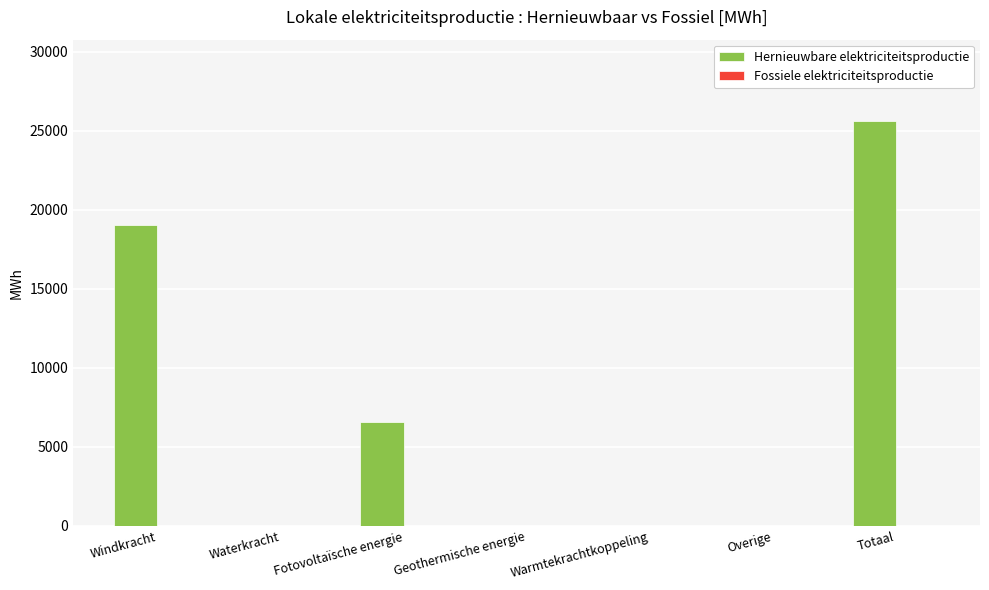

Are the bars horizontal?

No